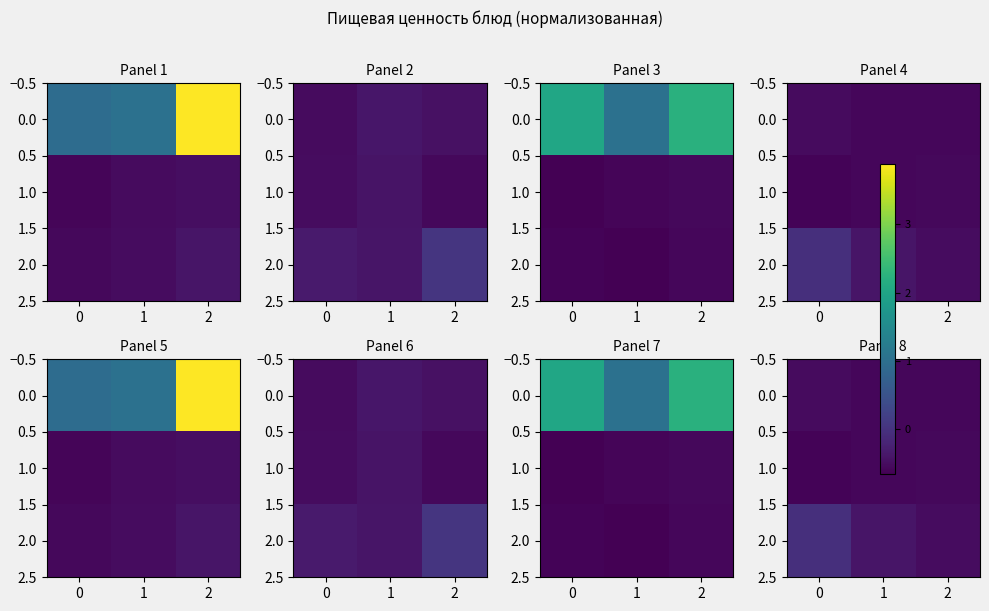

Is the value of 1.0 at 0 greater than the value of 2.0 at 0?

No